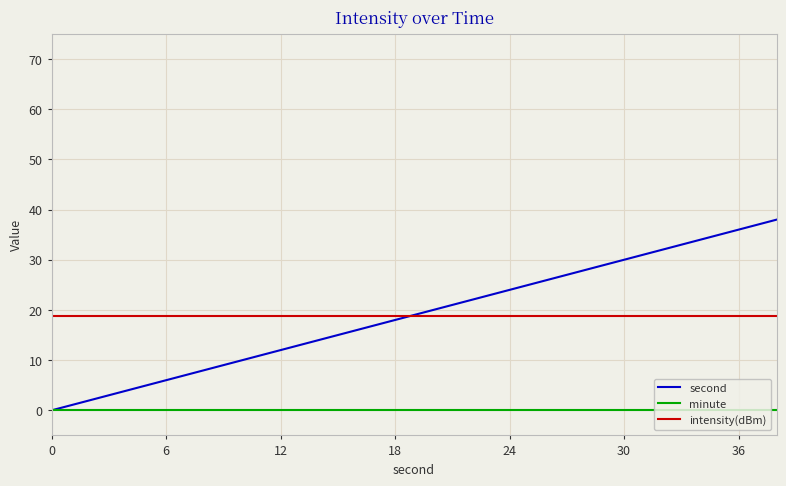

After their last crossing, which series has the higher values: second or intensity(dBm)?

second